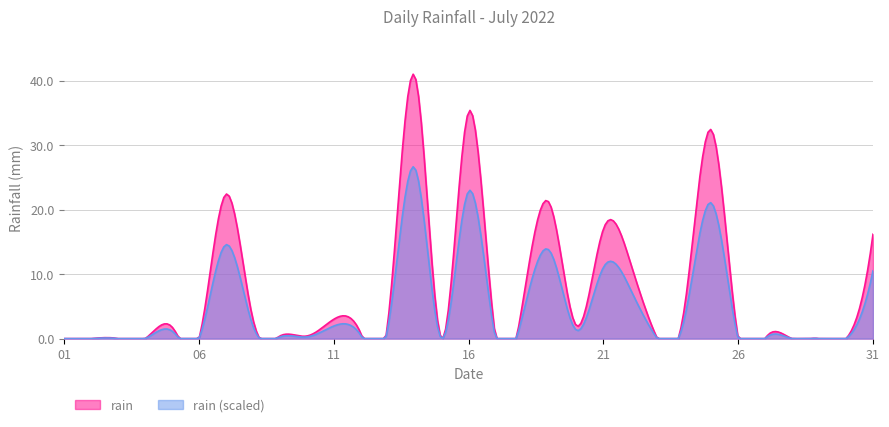

Is it true that the value at 2022-07-19 is 9.3?

False